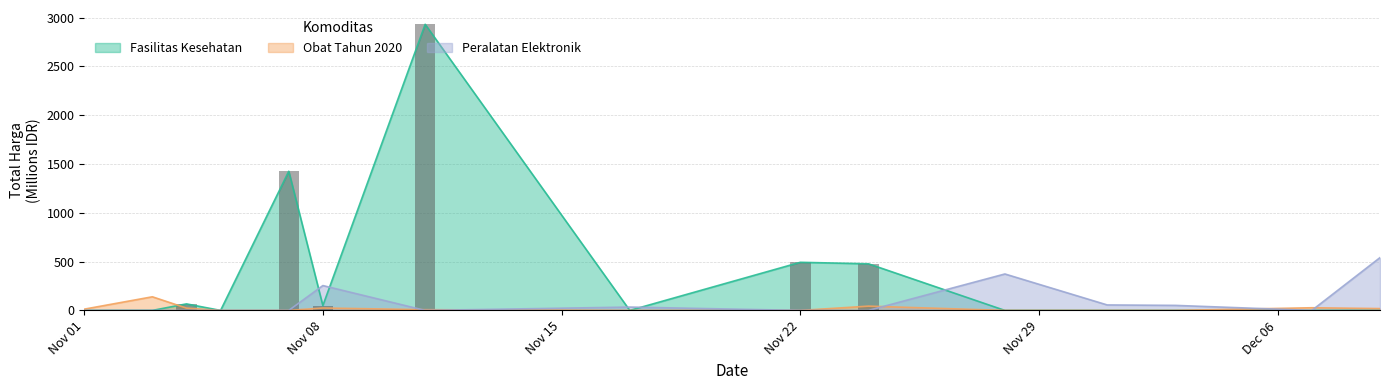

Which series has the widest spread of values?

Fasilitas Kesehatan